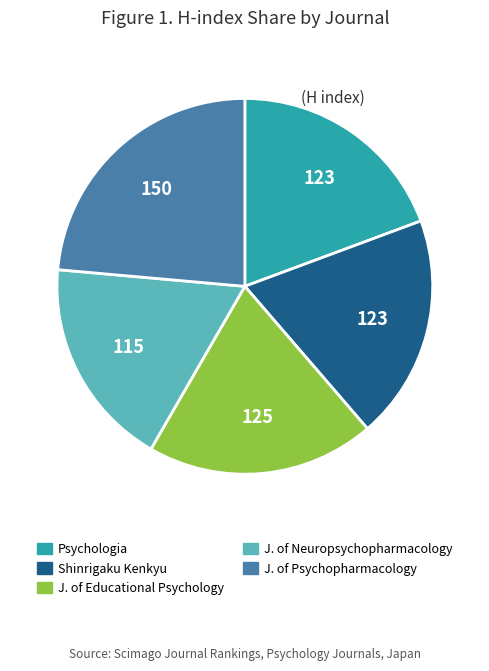

Does Shinrigaku Kenkyu account for over 50% of the chart?

No